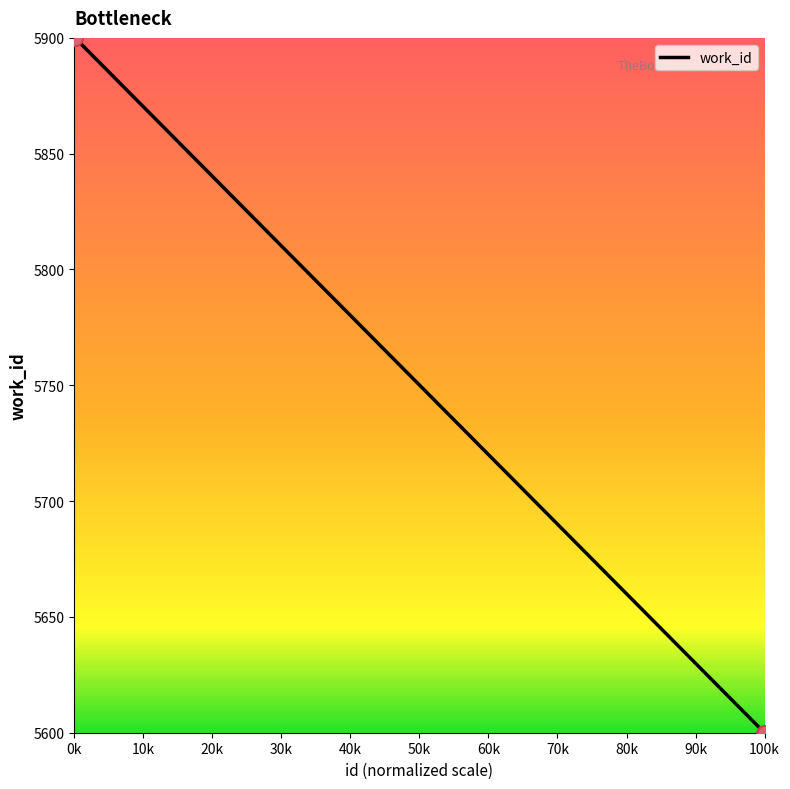

What is the sum of all values?

23000